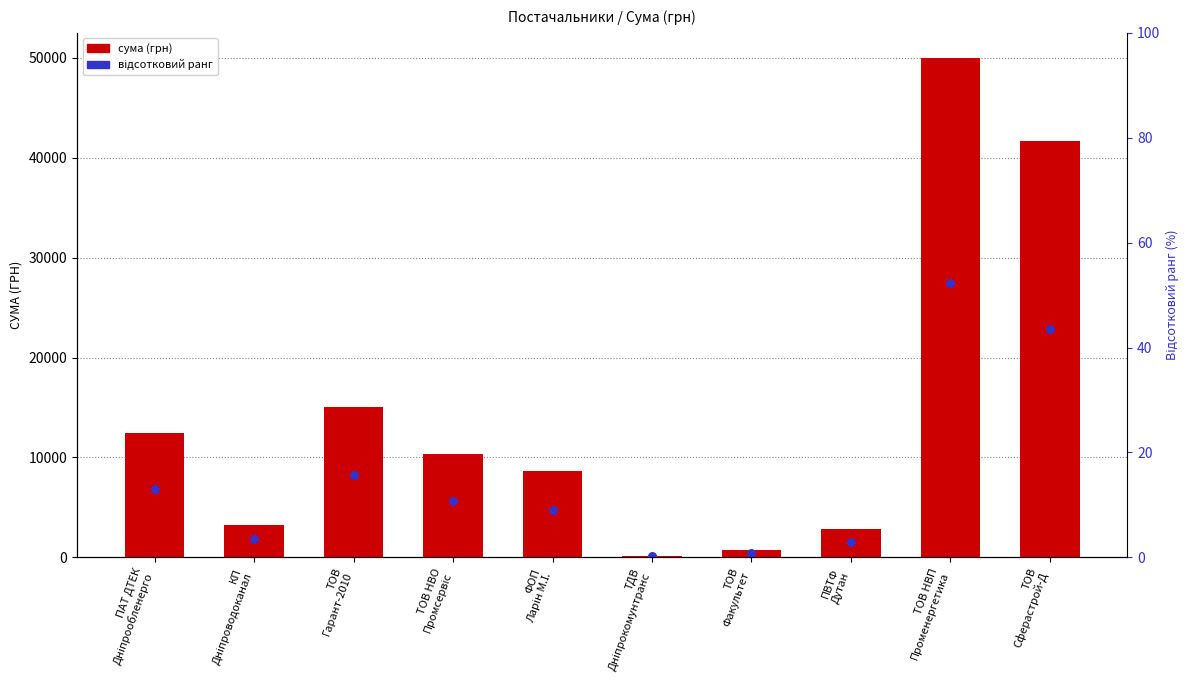

Is the value of СУМА (ГРН) at ТОВ НВП
Променергетика greater than the value of відсотковий ранг at КП
Дніпроводоканал?

Yes